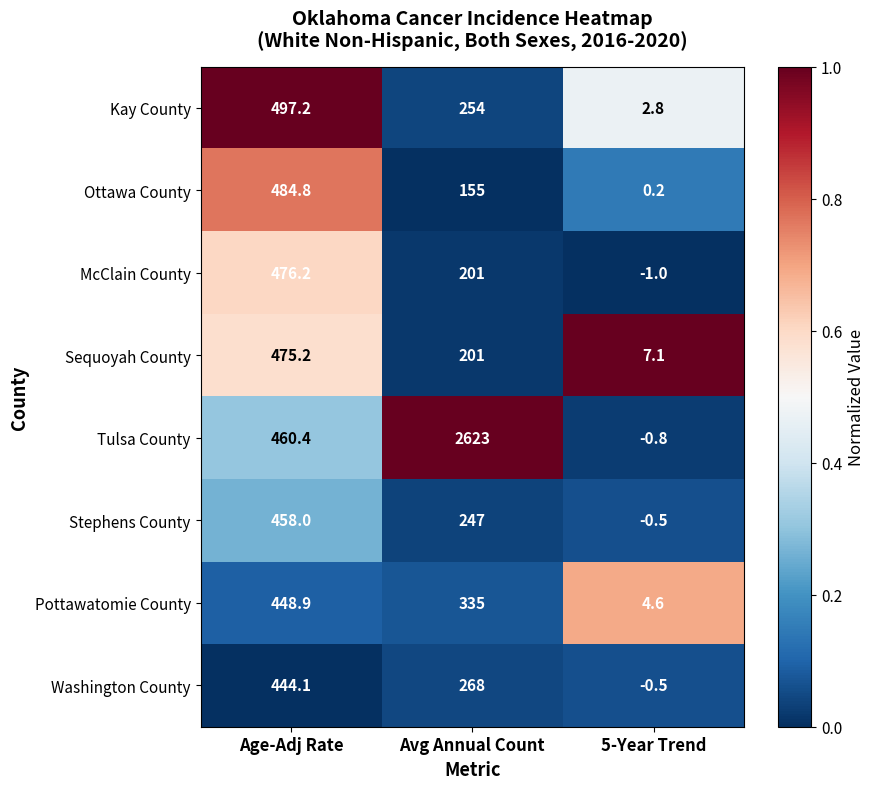

List the labels in order of Pottawatomie County value, largest first.

Age-Adj Rate, Avg Annual Count, 5-Year Trend